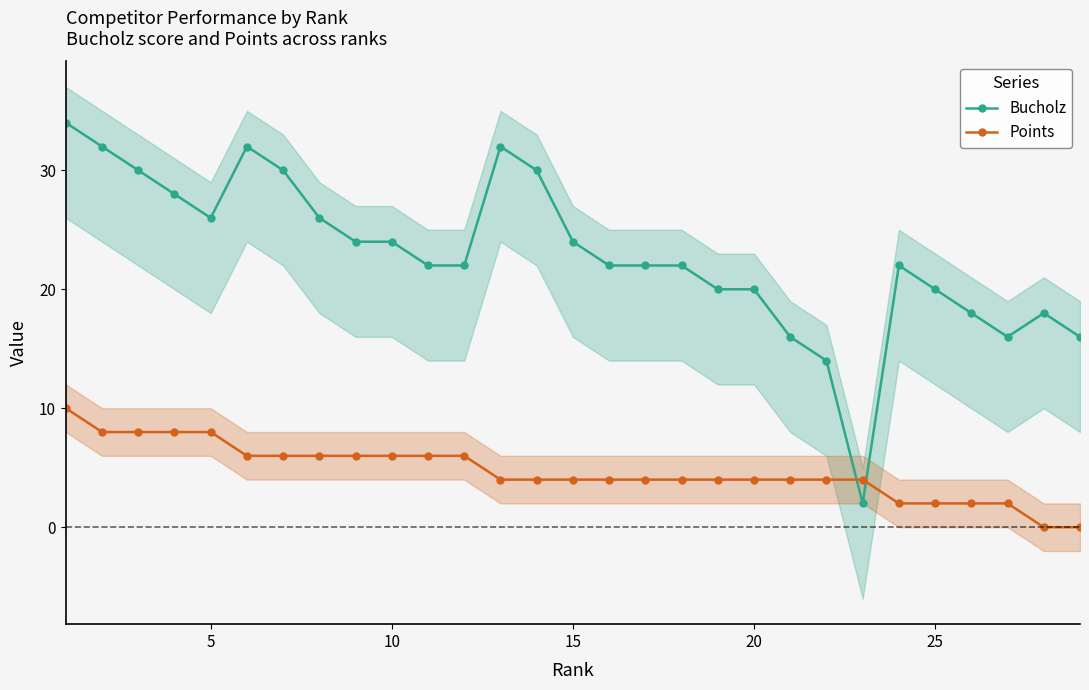

True or false: Points and Bucholz intersect in this chart.

True